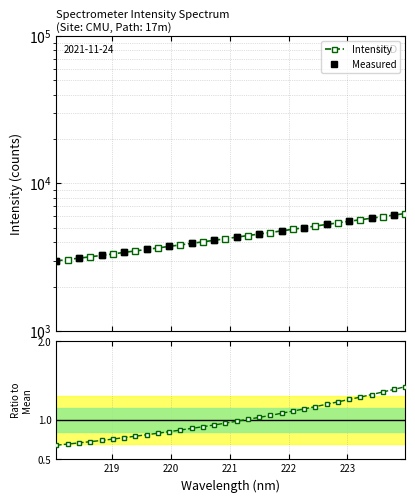

The chart shows a value of 5266.6 at 222.6447. True or false?

True